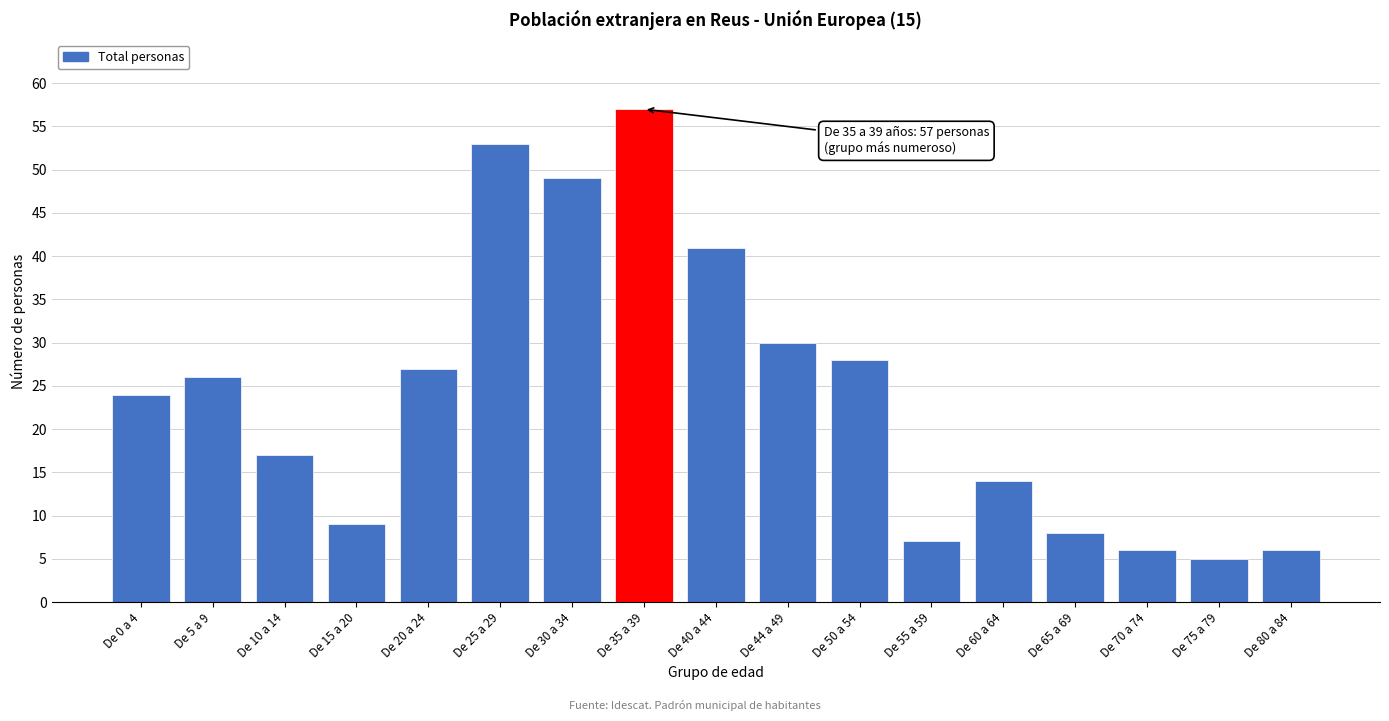

Reading right to left, what are all the values shown in this chart?

De 80 a 84=6	De 75 a 79=5	De 70 a 74=6	De 65 a 69=8	De 60 a 64=14	De 55 a 59=7	De 50 a 54=28	De 44 a 49=30	De 40 a 44=41	De 35 a 39=57	De 30 a 34=49	De 25 a 29=53	De 20 a 24=27	De 15 a 20=9	De 10 a 14=17	De 5 a 9=26	De 0 a 4=24